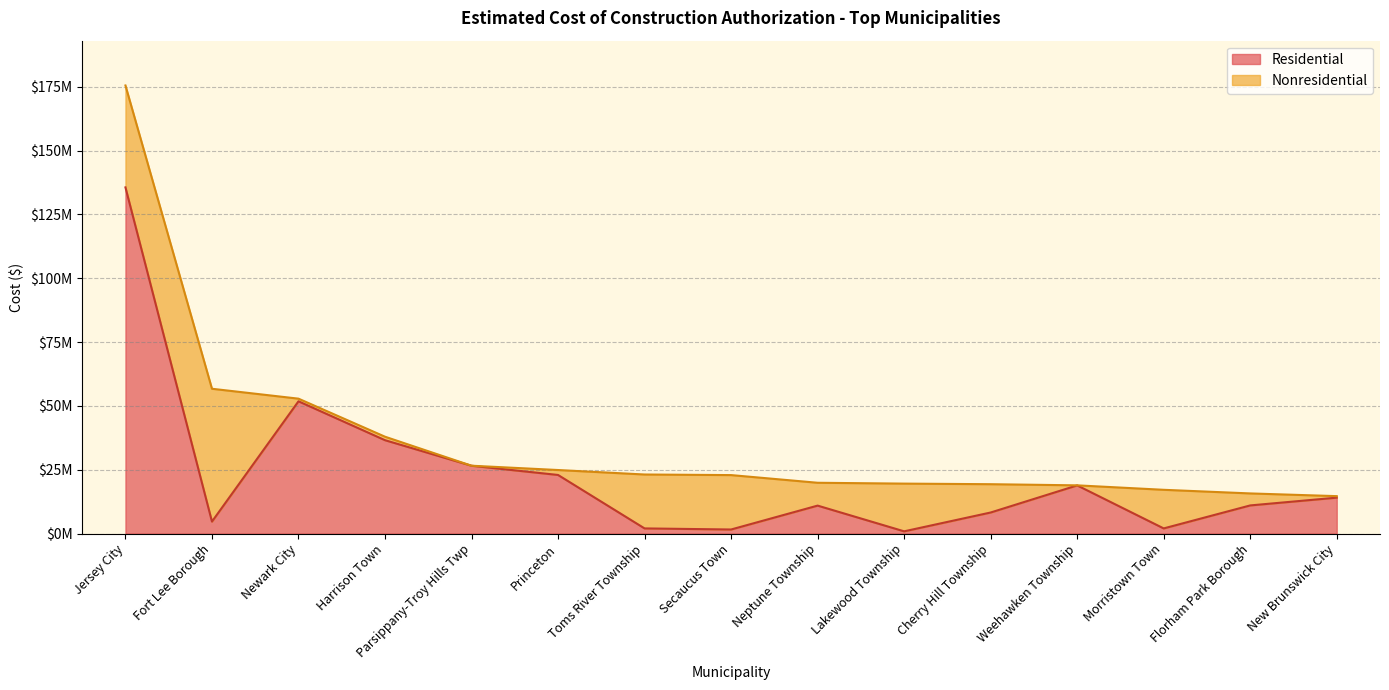

What is the change in value from Toms River Township to New Brunswick City?

+12050049